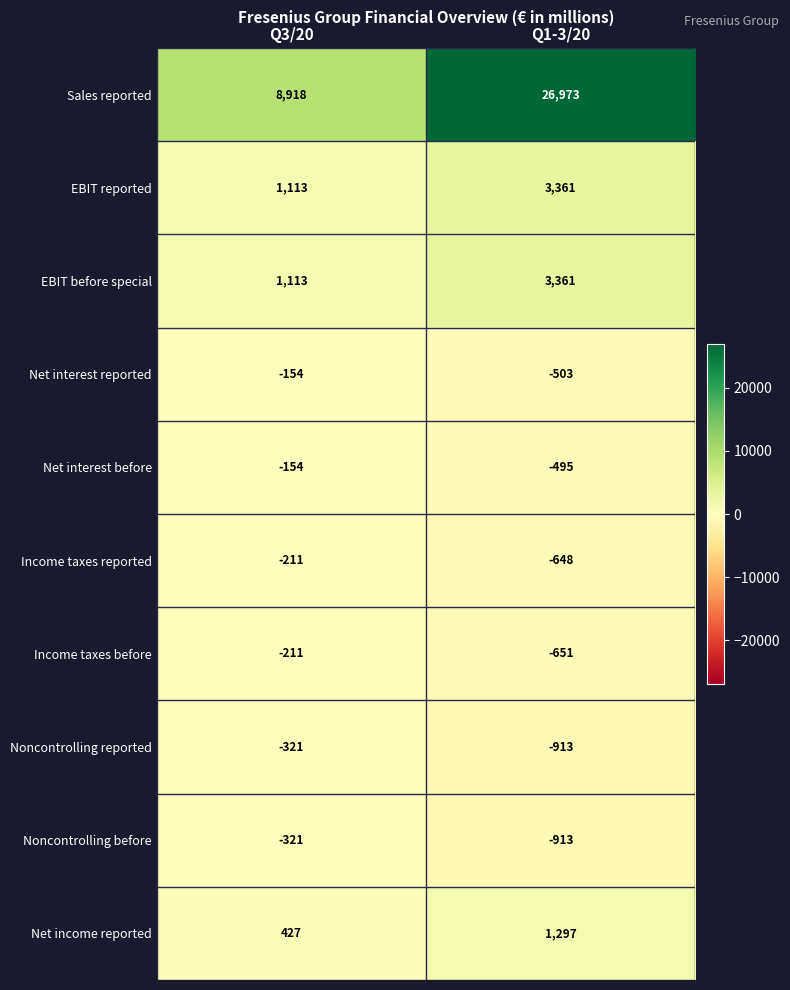

The EBIT reported series shows 1113 at Q3/20. True or false?

True